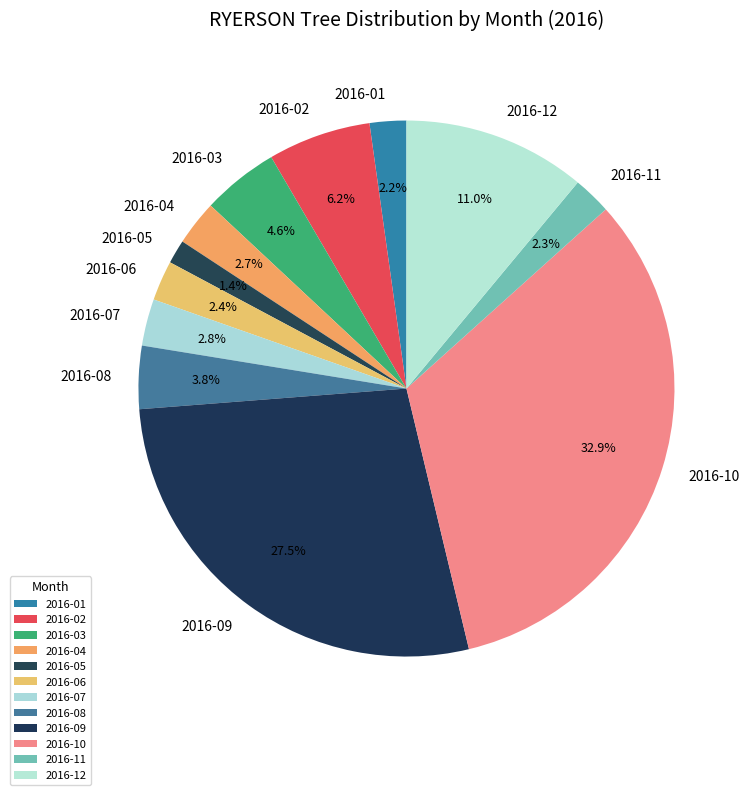

Which slice is the largest?

2016-10